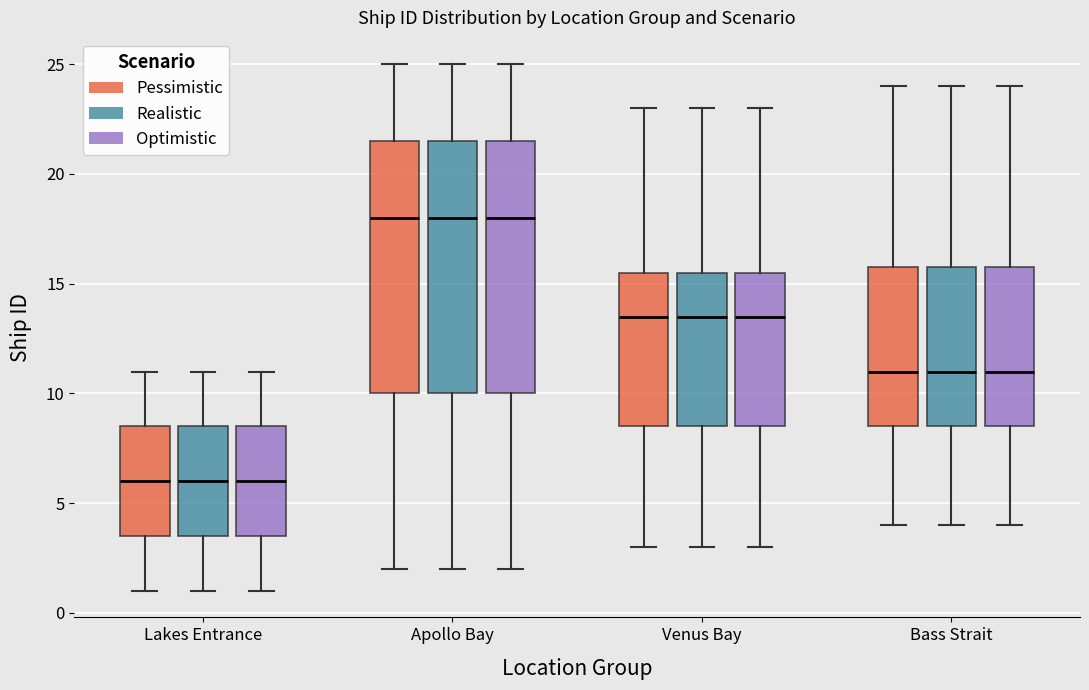

Reading left to right, read every box against the y-axis: the position of its median line, the range the box covers, and the ends of its whiskers. The values are not printed on the chart, so give them approximately, as read against the axis.

Lakes Entrance (Pessimistic): median 6.0, box 3.5 to 8.5, whiskers 1.0 to 11.0
Lakes Entrance (Realistic): median 6.0, box 3.5 to 8.5, whiskers 1.0 to 11.0
Lakes Entrance (Optimistic): median 6.0, box 3.5 to 8.5, whiskers 1.0 to 11.0
Apollo Bay (Pessimistic): median 18.0, box 10.0 to 21.5, whiskers 2.0 to 25.0
Apollo Bay (Realistic): median 18.0, box 10.0 to 21.5, whiskers 2.0 to 25.0
Apollo Bay (Optimistic): median 18.0, box 10.0 to 21.5, whiskers 2.0 to 25.0
Venus Bay (Pessimistic): median 13.5, box 8.5 to 15.5, whiskers 3.0 to 23.0
Venus Bay (Realistic): median 13.5, box 8.5 to 15.5, whiskers 3.0 to 23.0
Venus Bay (Optimistic): median 13.5, box 8.5 to 15.5, whiskers 3.0 to 23.0
Bass Strait (Pessimistic): median 11.0, box 8.5 to 16.0, whiskers 4.0 to 24.0
Bass Strait (Realistic): median 11.0, box 8.5 to 16.0, whiskers 4.0 to 24.0
Bass Strait (Optimistic): median 11.0, box 8.5 to 16.0, whiskers 4.0 to 24.0